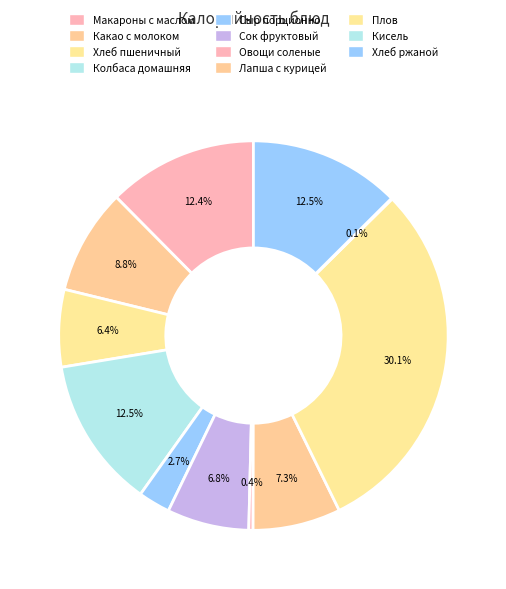

Which category has the smallest portion of the pie?

Кисель из концентратов